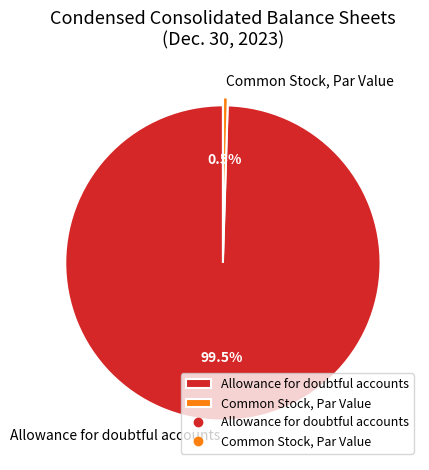

What is the largest slice in the pie chart?

Allowance for doubtful accounts